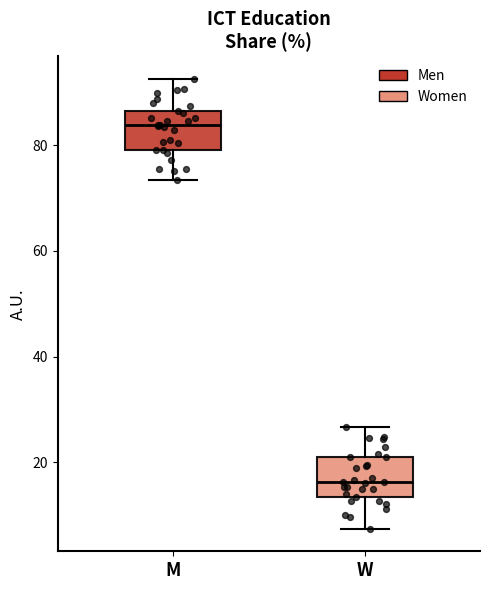

Which box has the highest median line?

M